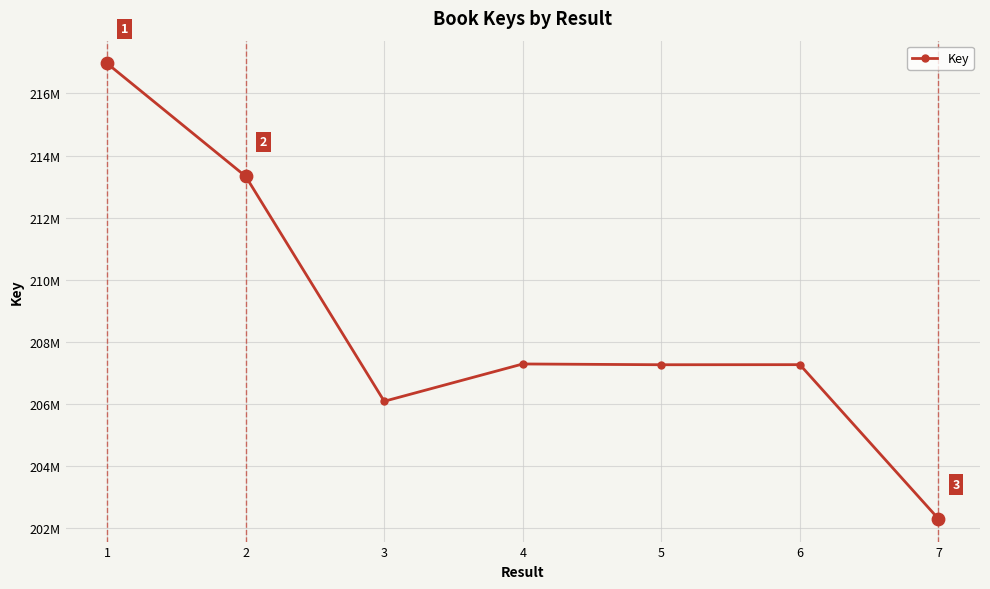

What is the change in value from 1 to 4?

-9677550